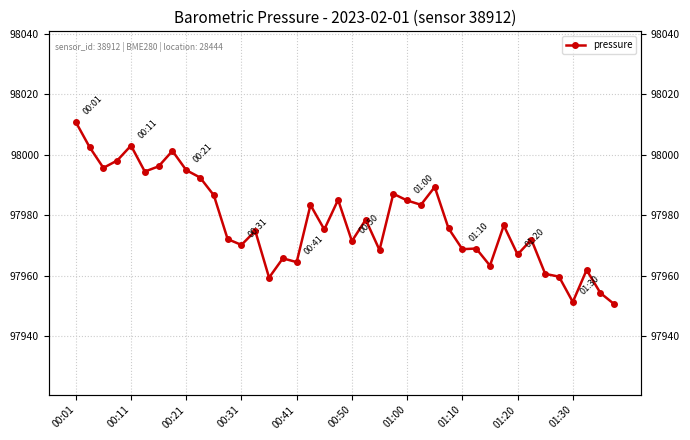

Does the chart display data point markers on the line(s)?

Yes